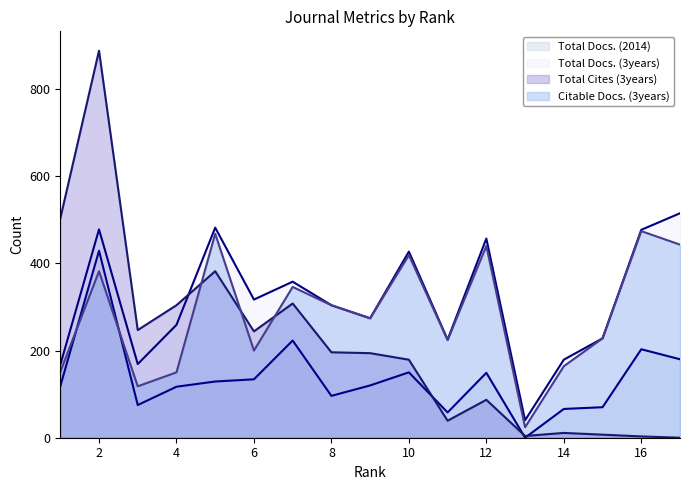

Is it true that Total Cites (3years) equals 97 at 4?

False